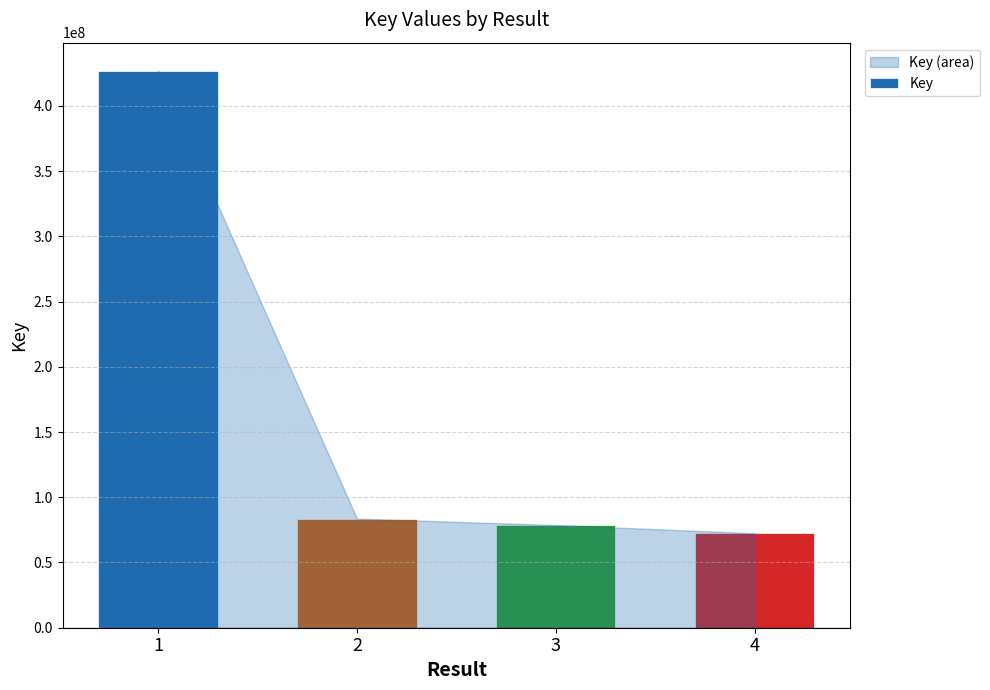

What is the greatest value displayed?

427043726